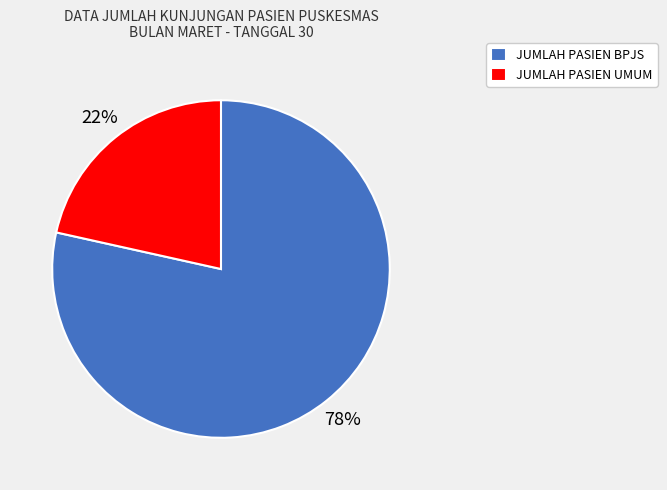

To the nearest percent, what portion does JUMLAH PASIEN BPJS represent?

78%